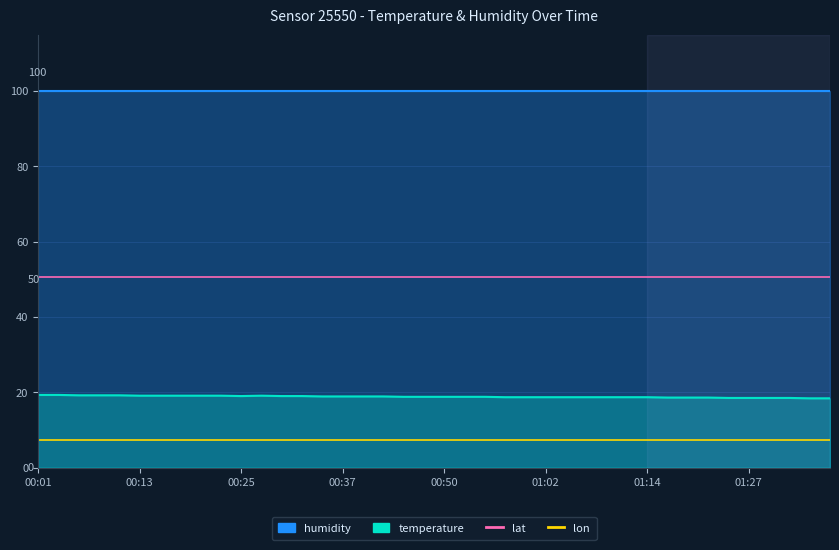

True or false: lon and lat cross at least once.

False